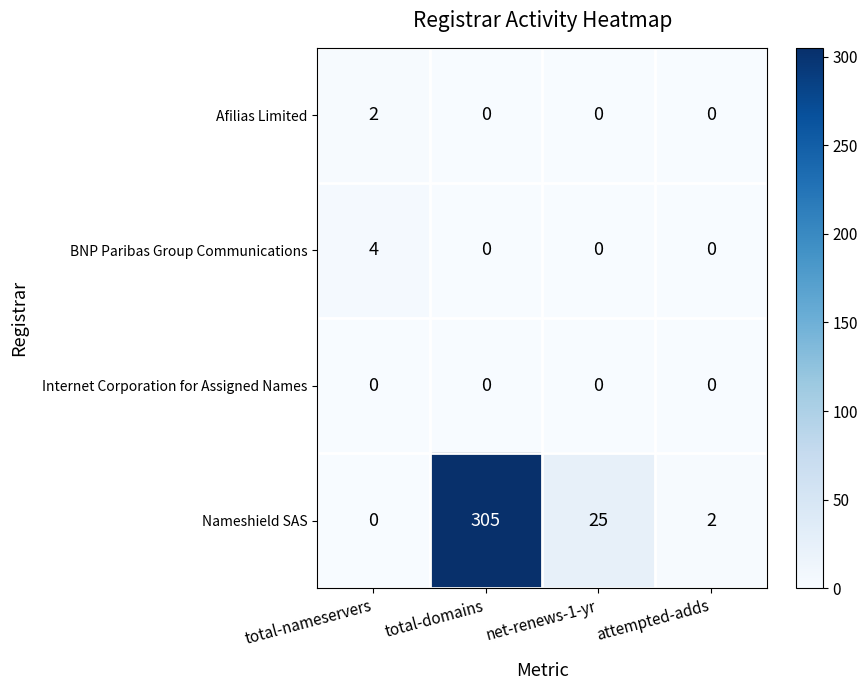

Between total-domains and attempted-adds, which series saw the biggest shift?

Nameshield SAS